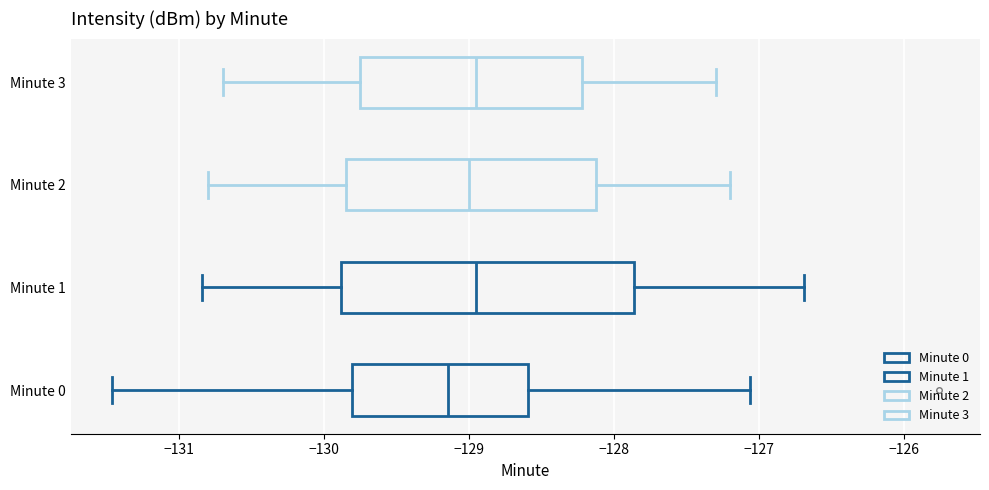

Reading bottom to top, read every box against the x-axis: the position of its median line, the range the box covers, and the ends of its whiskers. The values are not printed on the chart, so give them approximately, as read against the axis.

Minute 0: median -129.1, box -129.8 to -128.6, whiskers -131.5 to -127.1
Minute 1: median -128.9, box -129.9 to -127.9, whiskers -130.8 to -126.7
Minute 2: median -129.0, box -129.8 to -128.1, whiskers -130.8 to -127.2
Minute 3: median -128.9, box -129.7 to -128.2, whiskers -130.7 to -127.3